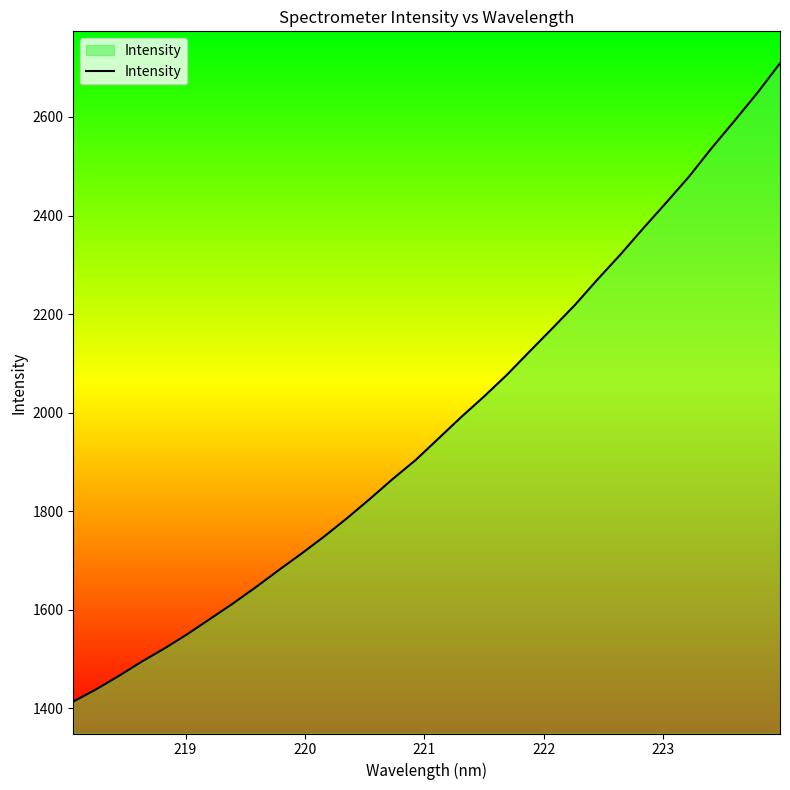

What is the maximum value shown in the chart?

2709.0